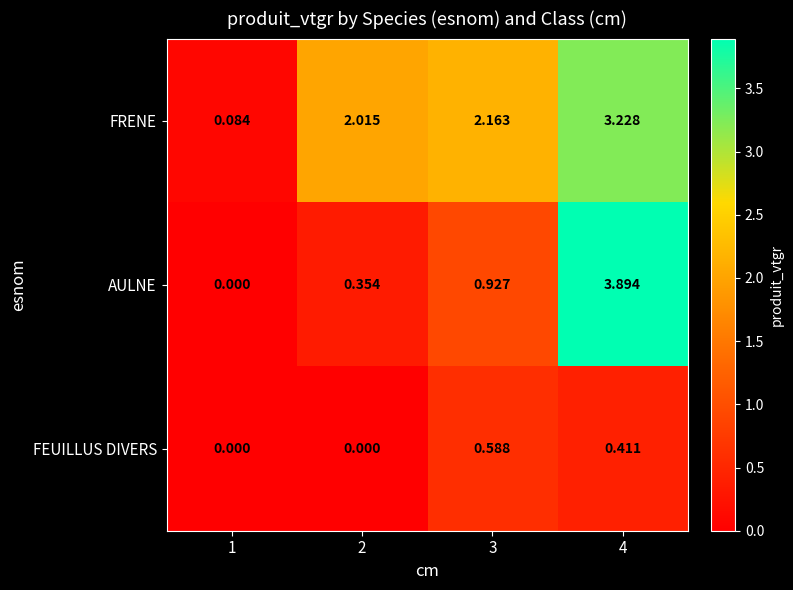

How many data points in FRENE are less than 2?

1